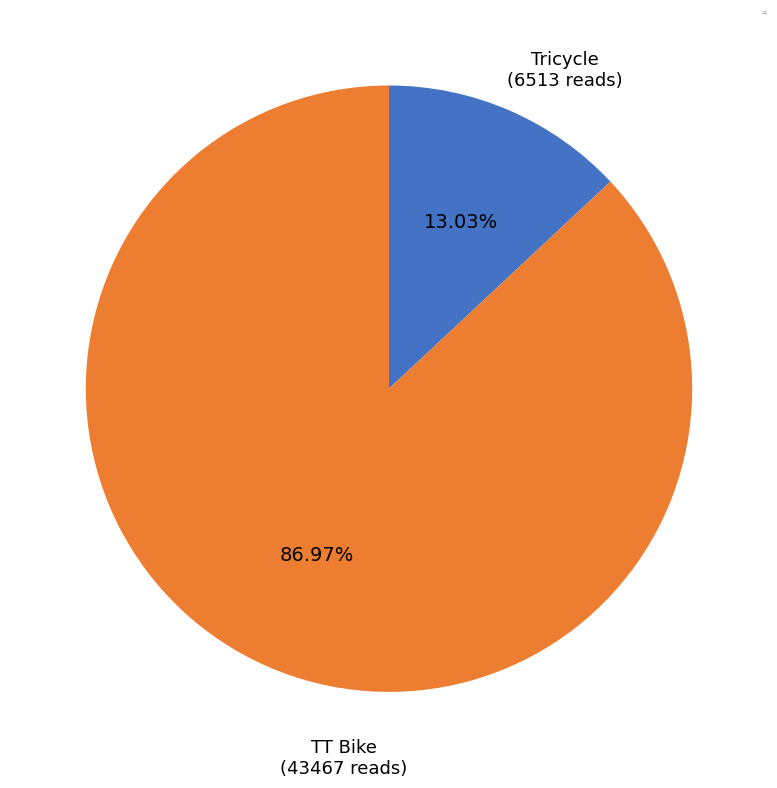

Count the number of slices in the pie.

2